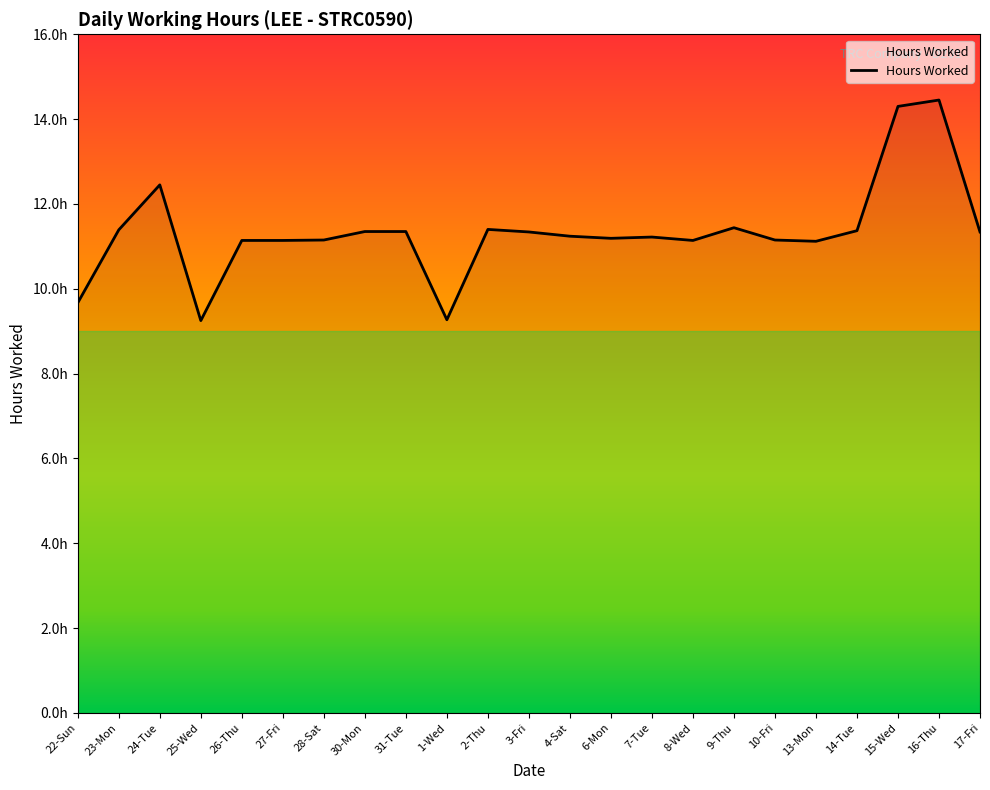

Where is the first local maximum?

24-Tue